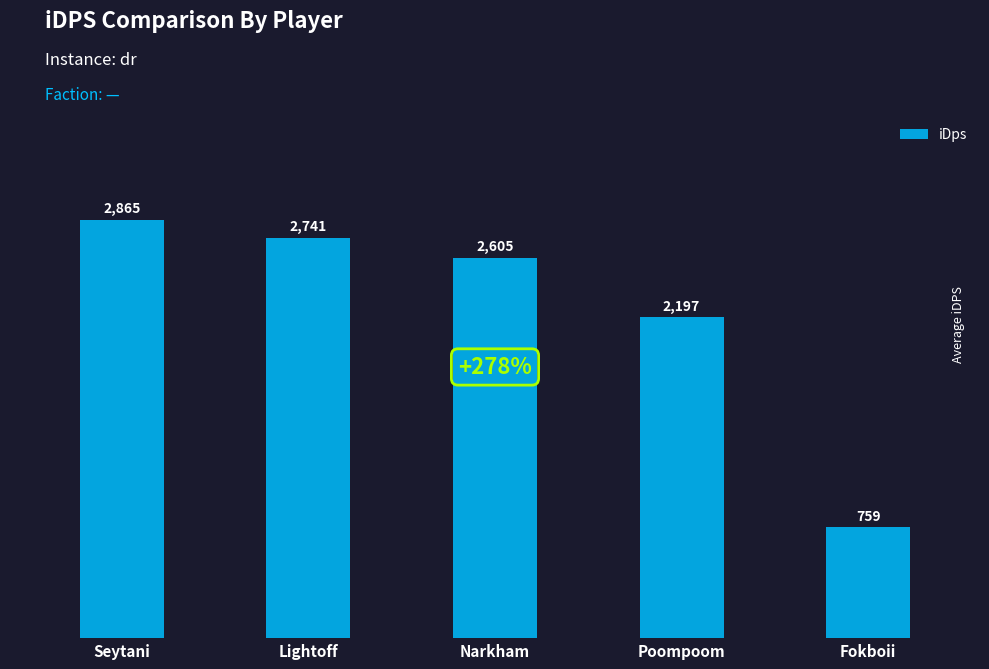

At which category does the chart reach its peak across all series?

Seytani